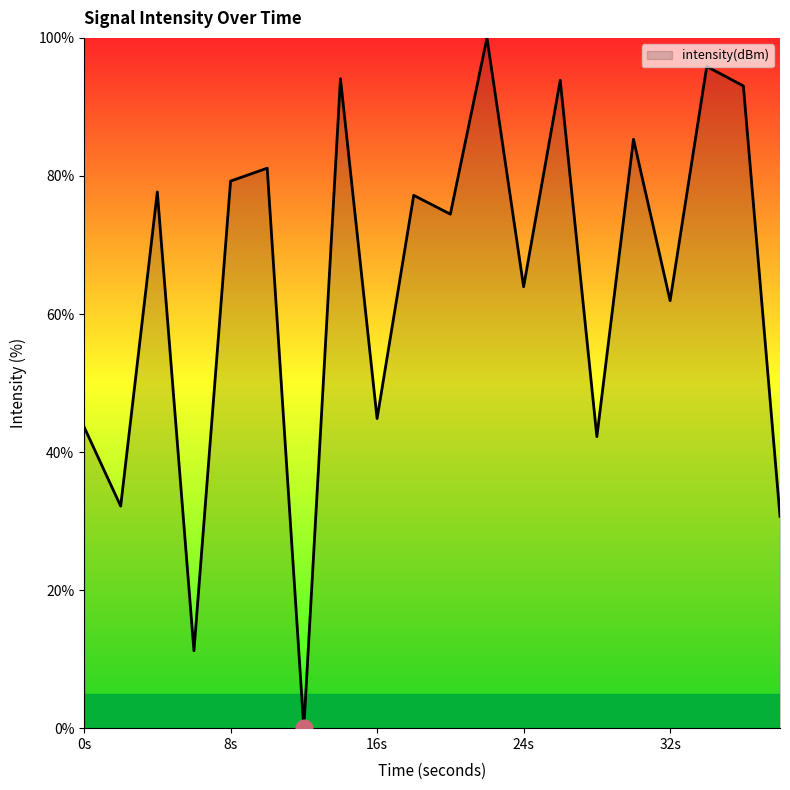

What is the difference between the maximum and minimum values?

100.0